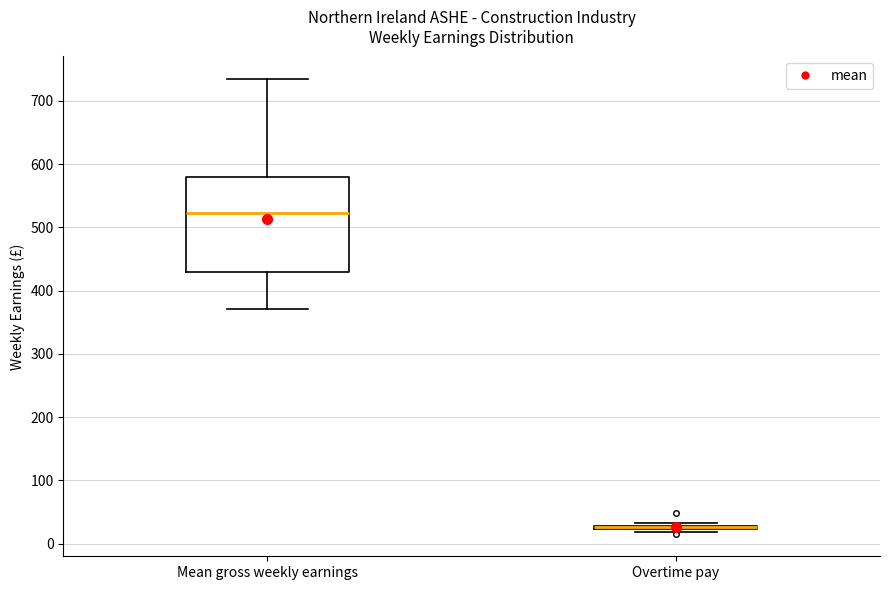

Where is the lower edge of the box for Mean gross weekly earnings on the y-axis? The values are not printed on the chart, so give them approximately, as read against the axis.

430